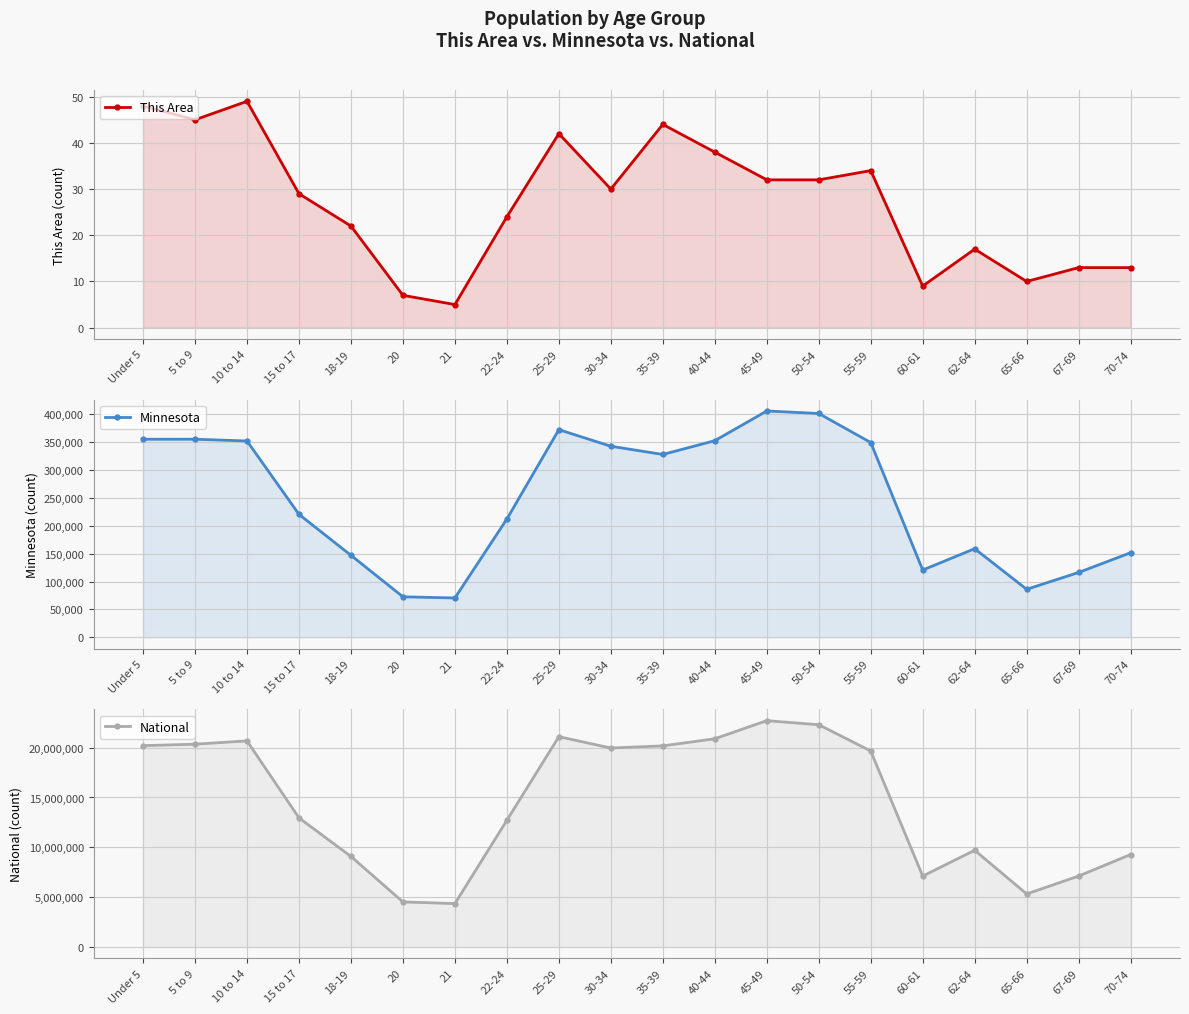

What is the difference between the maximum and minimum values in the National series?

18354297